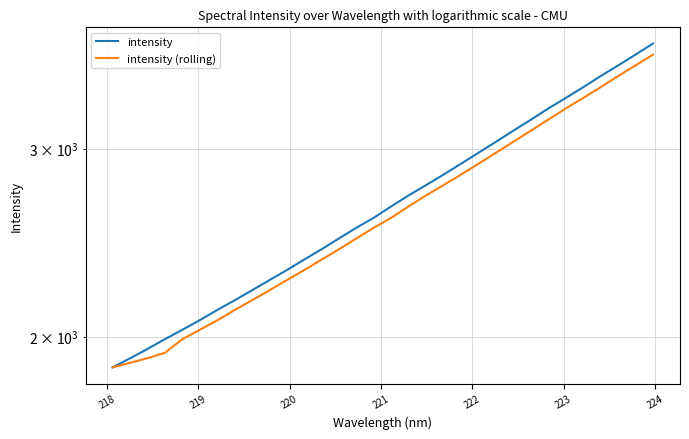

True or false: intensity (rolling) and intensity intersect in this chart.

False